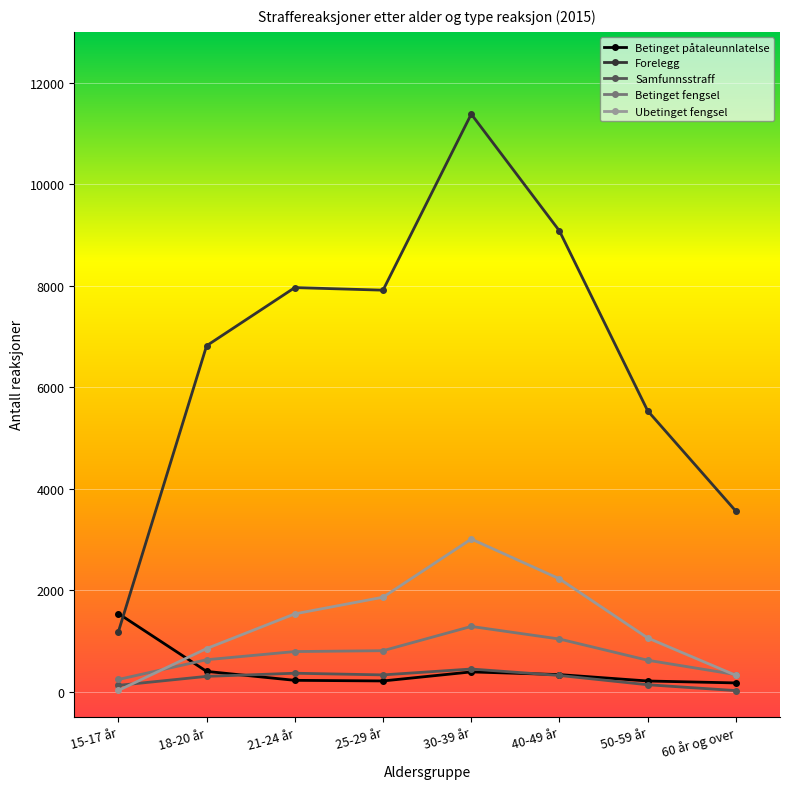

What is the sum of all Betinget fengsel values?

5735